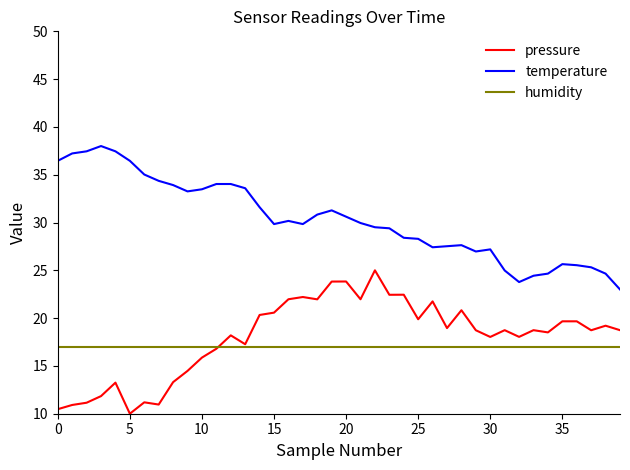

True or false: temperature and humidity intersect in this chart.

False